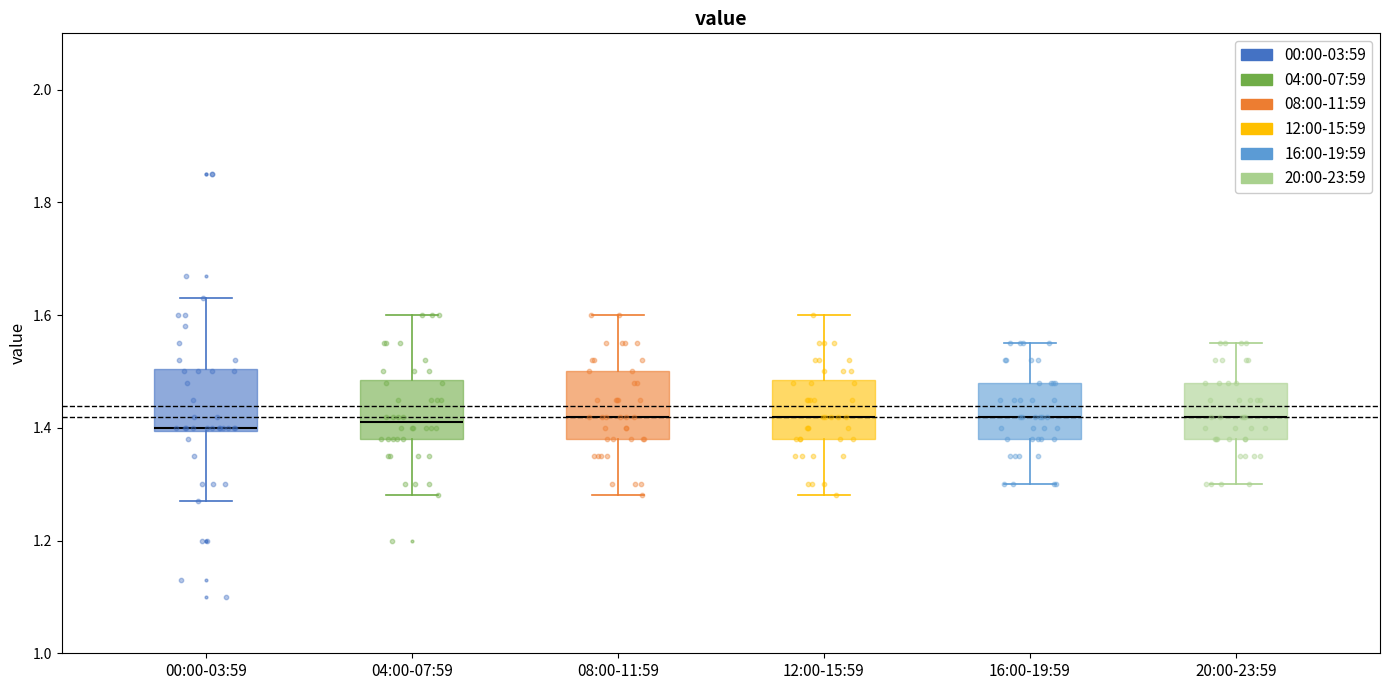

Reading left to right, transcribe this box plot: for each box, give where its median line is, the range the box spans, and where its two whiskers end, as read against the y-axis. The values are not printed on the chart, so give them approximately, as read against the axis.

00:00-03:59: median 1.40, box 1.40 to 1.50, whiskers 1.28 to 1.64
04:00-07:59: median 1.42, box 1.38 to 1.48, whiskers 1.28 to 1.60
08:00-11:59: median 1.42, box 1.38 to 1.50, whiskers 1.28 to 1.60
12:00-15:59: median 1.42, box 1.38 to 1.48, whiskers 1.28 to 1.60
16:00-19:59: median 1.42, box 1.38 to 1.48, whiskers 1.30 to 1.56
20:00-23:59: median 1.42, box 1.38 to 1.48, whiskers 1.30 to 1.56